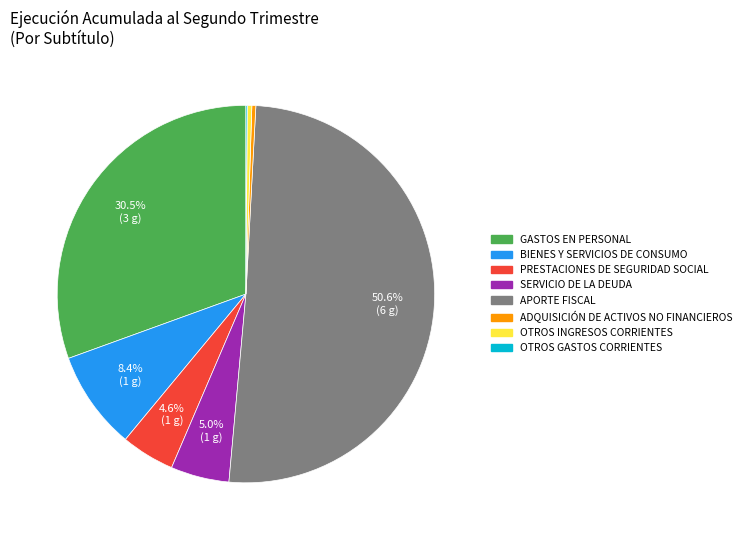

What is the largest slice in the pie chart?

APORTE FISCAL